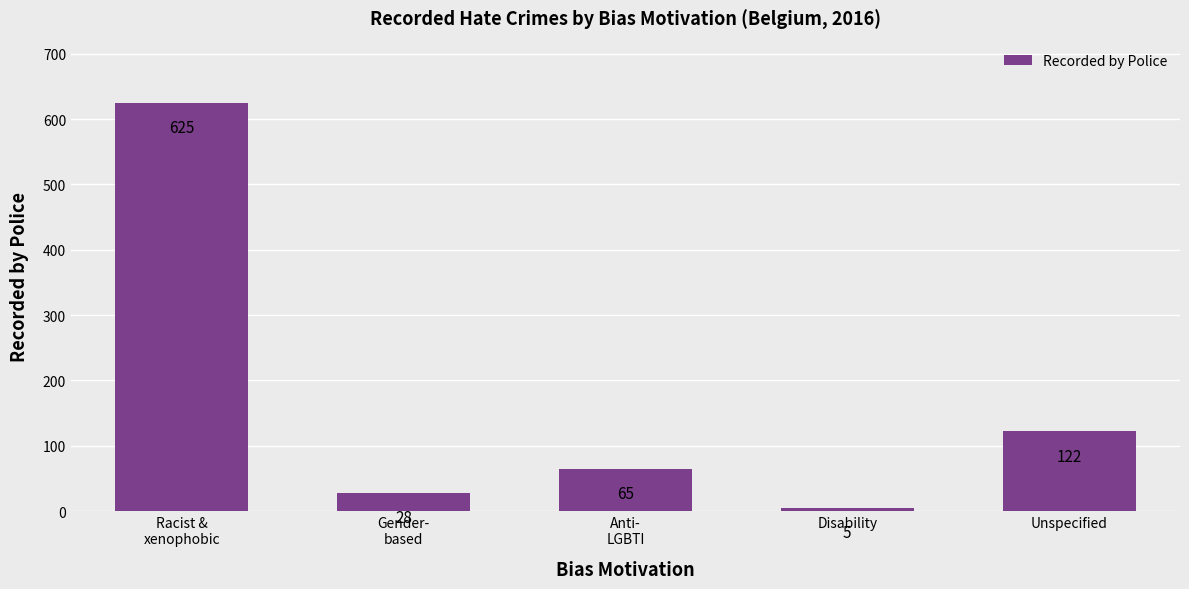

What is the sum of all values?

845